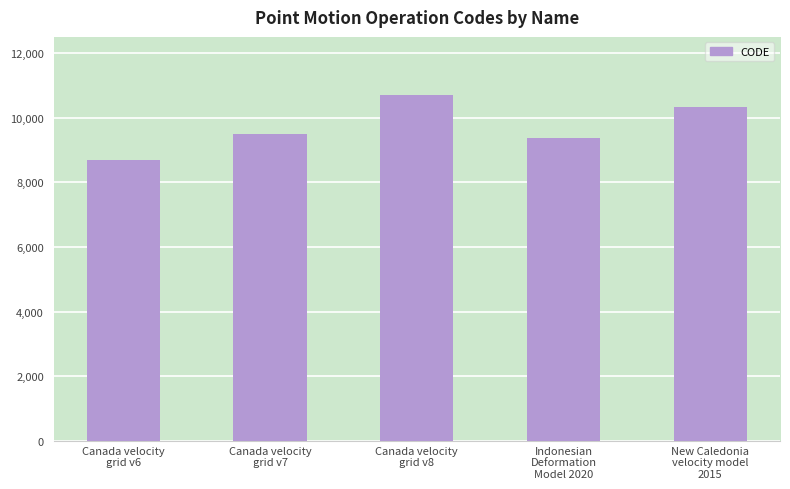

What is the difference between the values at Indonesian
Deformation
Model 2020 and Canada velocity
grid v6?

699